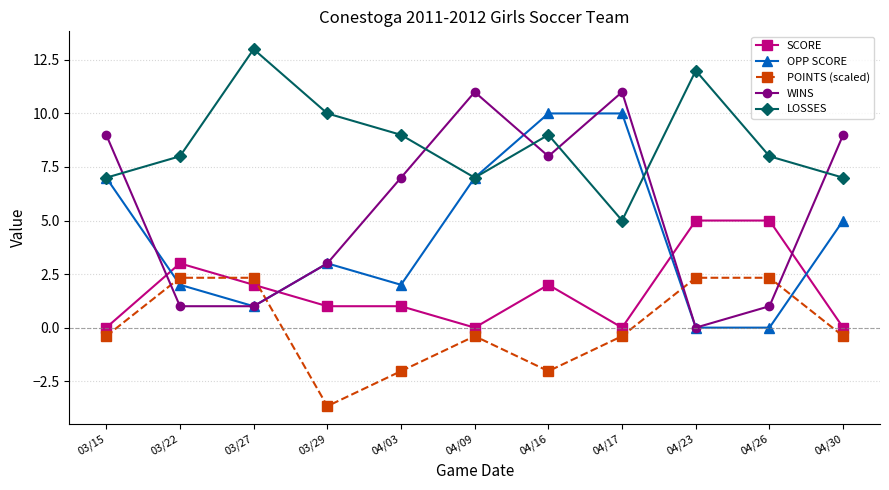

Count the number of categories in the chart.

11